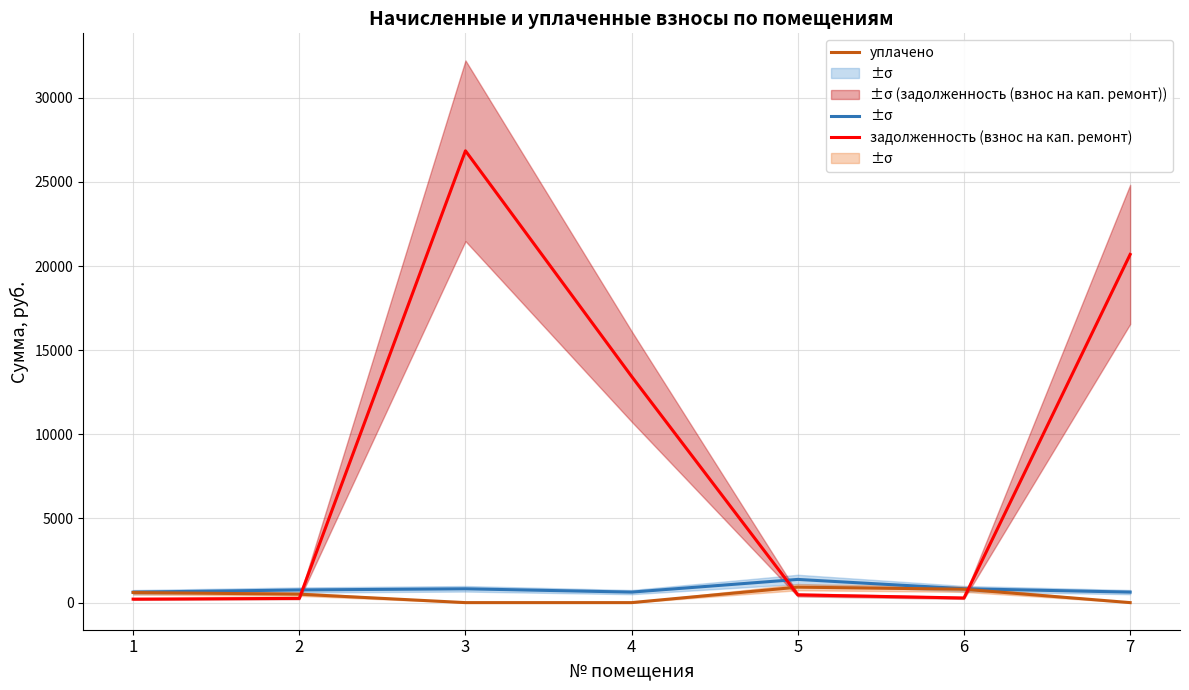

What is the sum of the уплачено values at 1 and 6?

1396.6